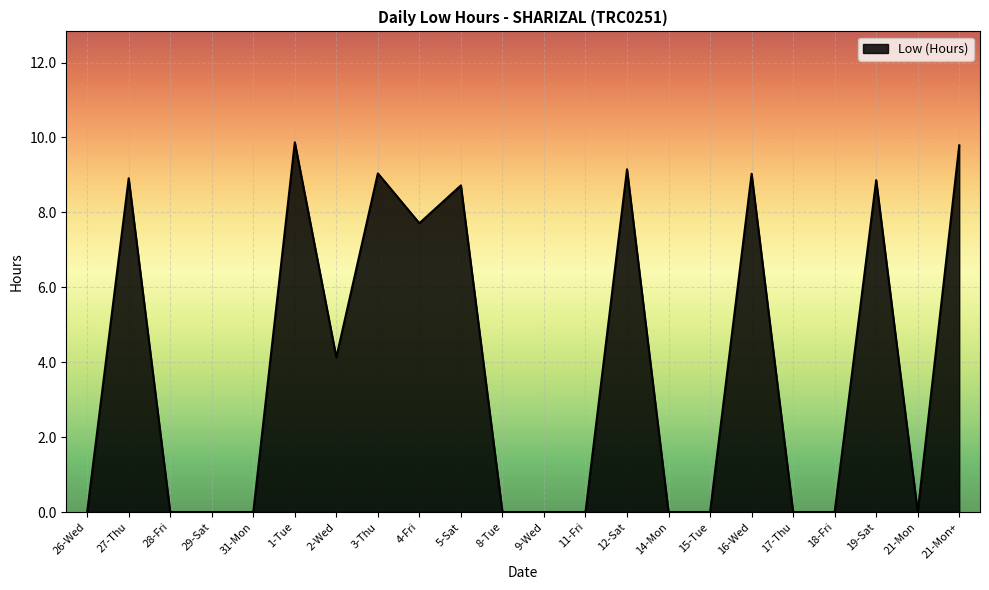

Reading right to left, list all the values displayed in this chart.

9.8	0.0	8.9	0.0	0.0	9.0	0.0	0.0	9.2	0.0	0.0	0.0	8.7	7.7	9.0	4.1	9.9	0.0	0.0	0.0	8.9	0.0